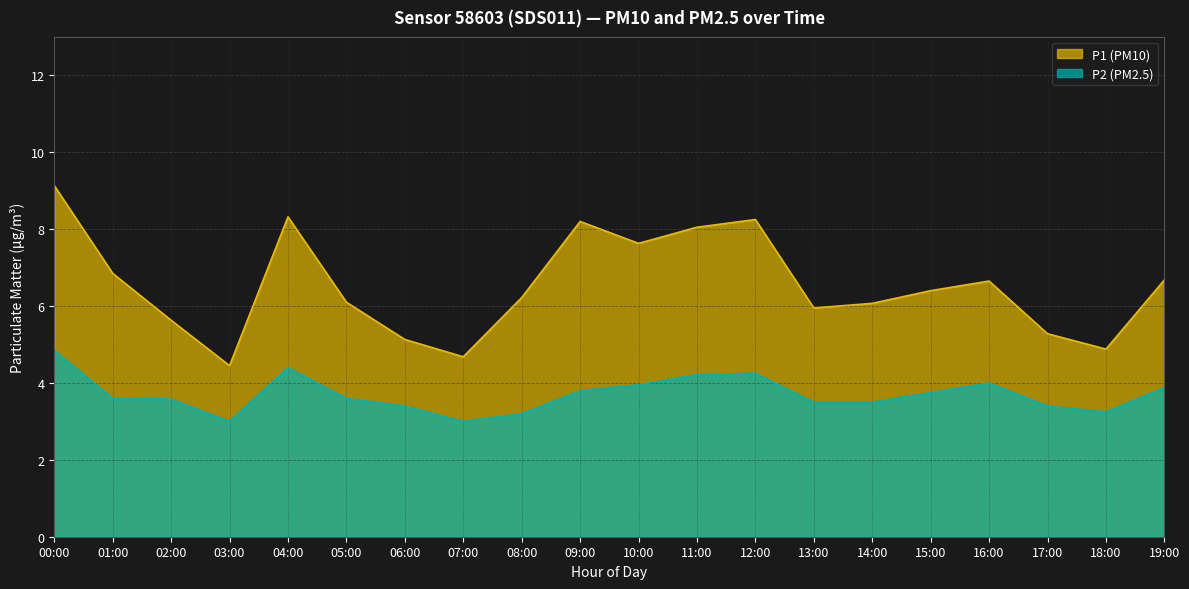

At which category is the sum across all series the highest?

00:00